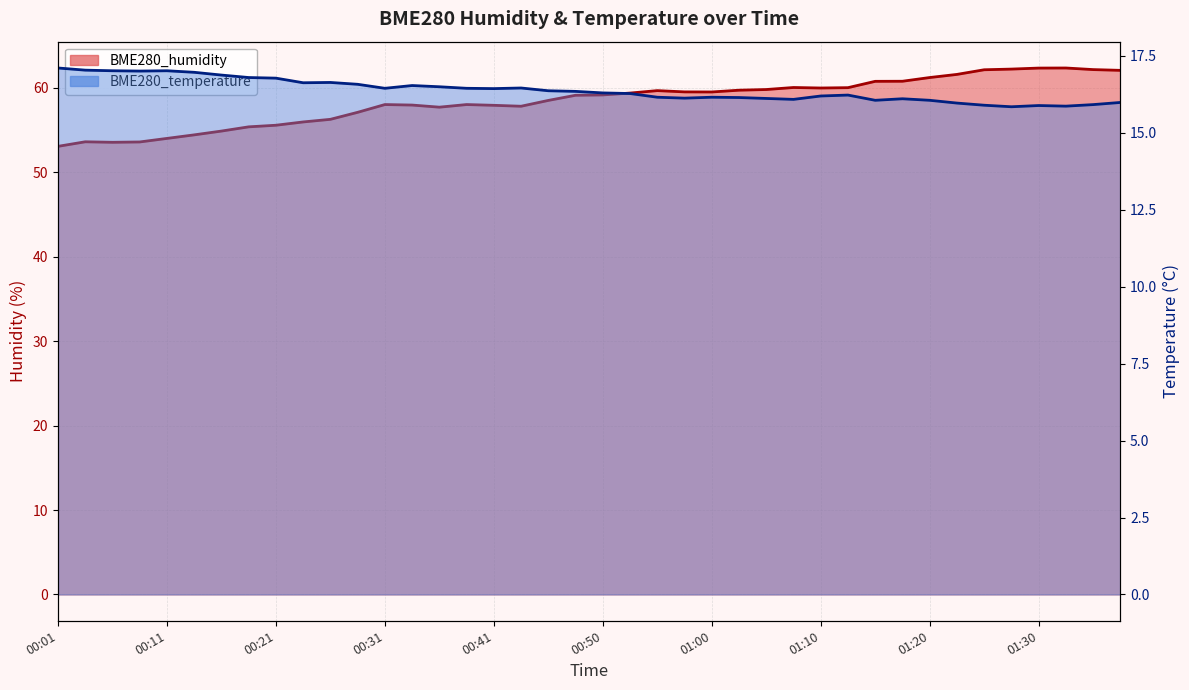

How many interior local valleys does the BME280_temperature series have?

9